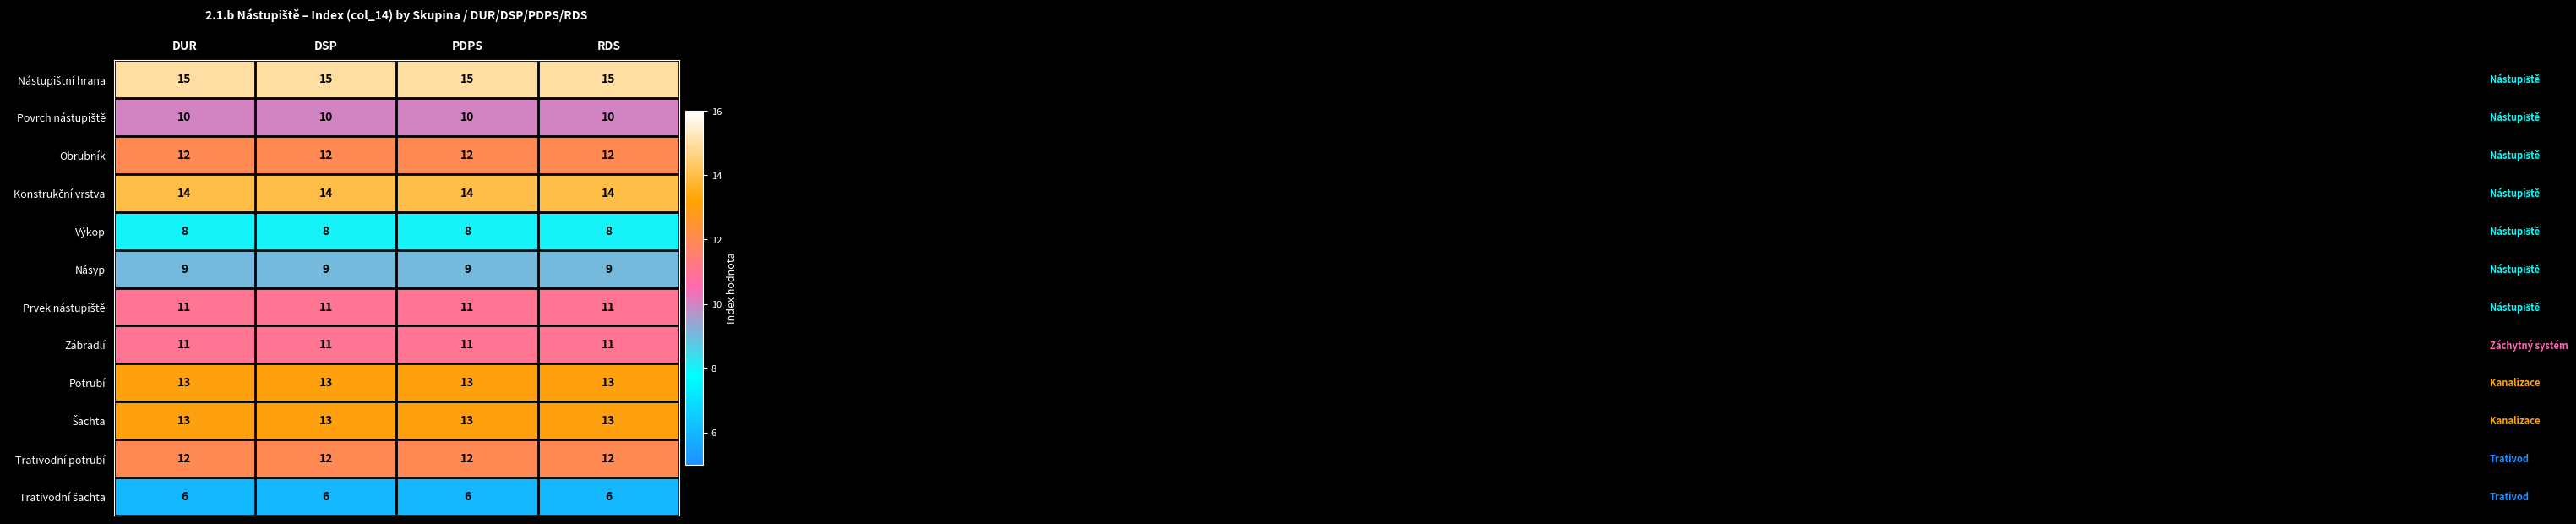

What is the difference between the highest and lowest values at DUR?

9